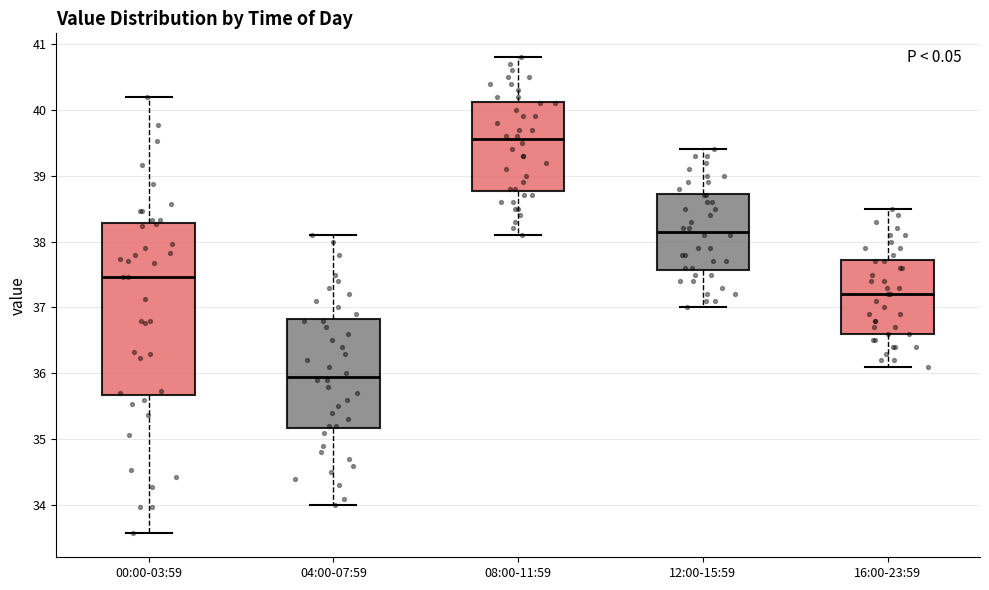

Where is the upper edge of the box for 16:00-23:59 on the y-axis? The values are not printed on the chart, so give them approximately, as read against the axis.

37.7